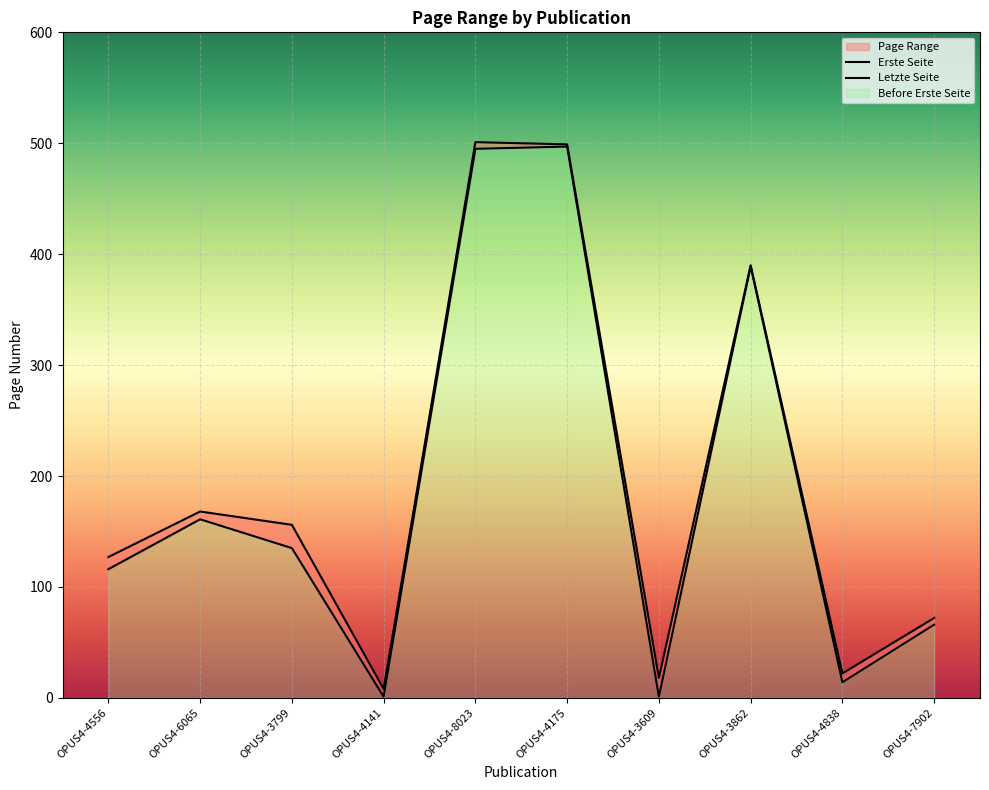

Reading left to right, what are all the values shown in this chart?

Erste Seite: OPUS4-4556=116	OPUS4-6065=161	OPUS4-3799=135	OPUS4-4141=1	OPUS4-8023=495	OPUS4-4175=497	OPUS4-3609=1	OPUS4-3862=389	OPUS4-4838=14	OPUS4-7902=66
Letzte Seite: OPUS4-4556=127	OPUS4-6065=168	OPUS4-3799=156	OPUS4-4141=8	OPUS4-8023=501	OPUS4-4175=499	OPUS4-3609=18	OPUS4-3862=390	OPUS4-4838=22	OPUS4-7902=72